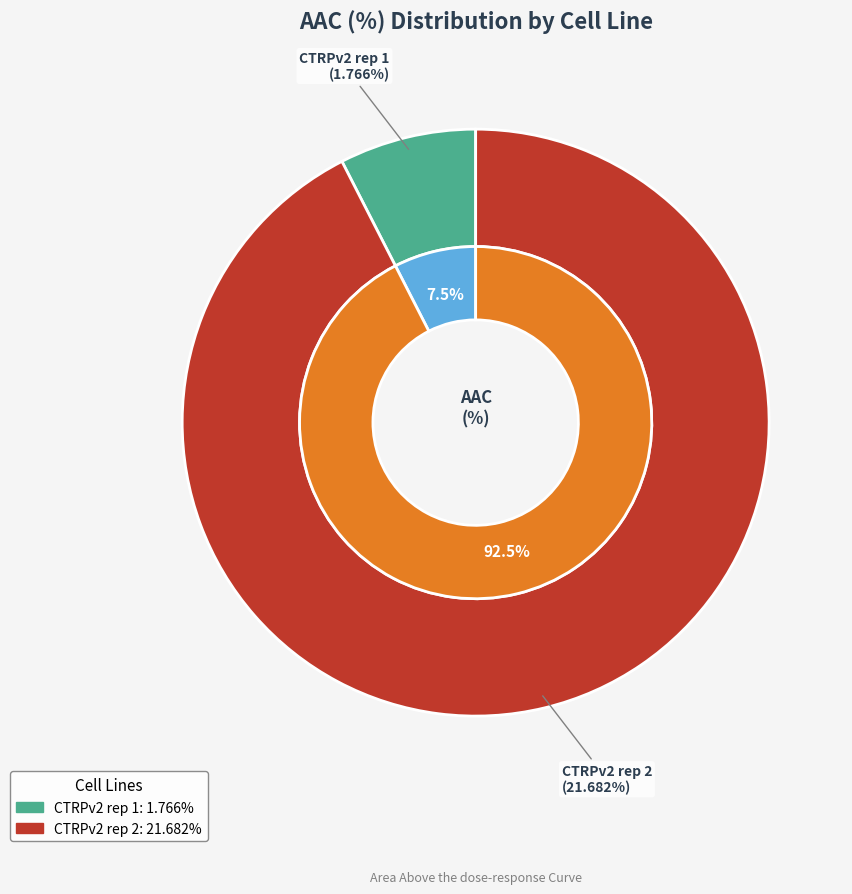

Is it true that CTRPv2 rep 2 is 92% of the pie?

True